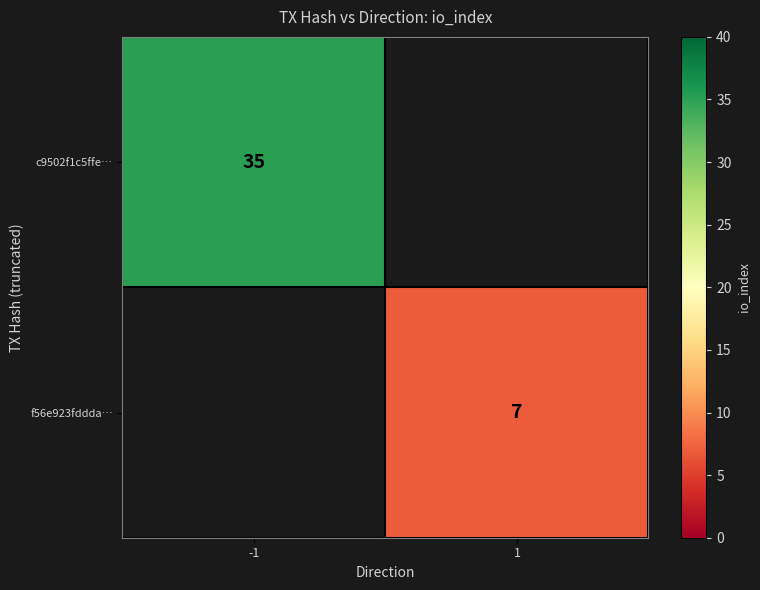

At which category does the chart reach its peak across all series?

-1